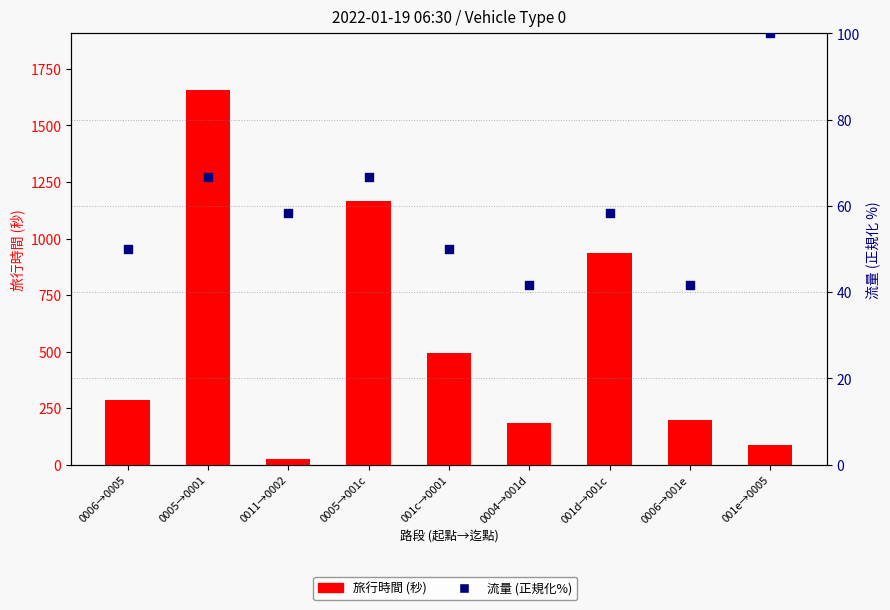

At how many categories does at least one series exceed 844?

3